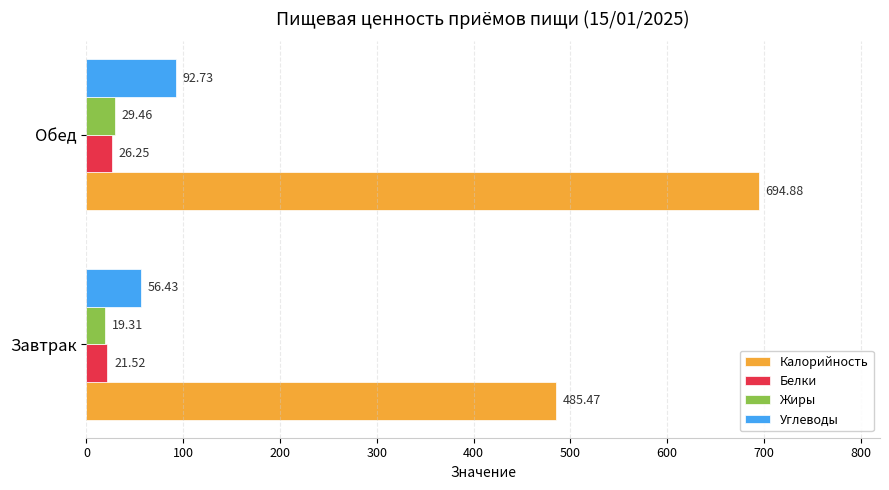

At which label is Белки closest to 23?

Завтрак